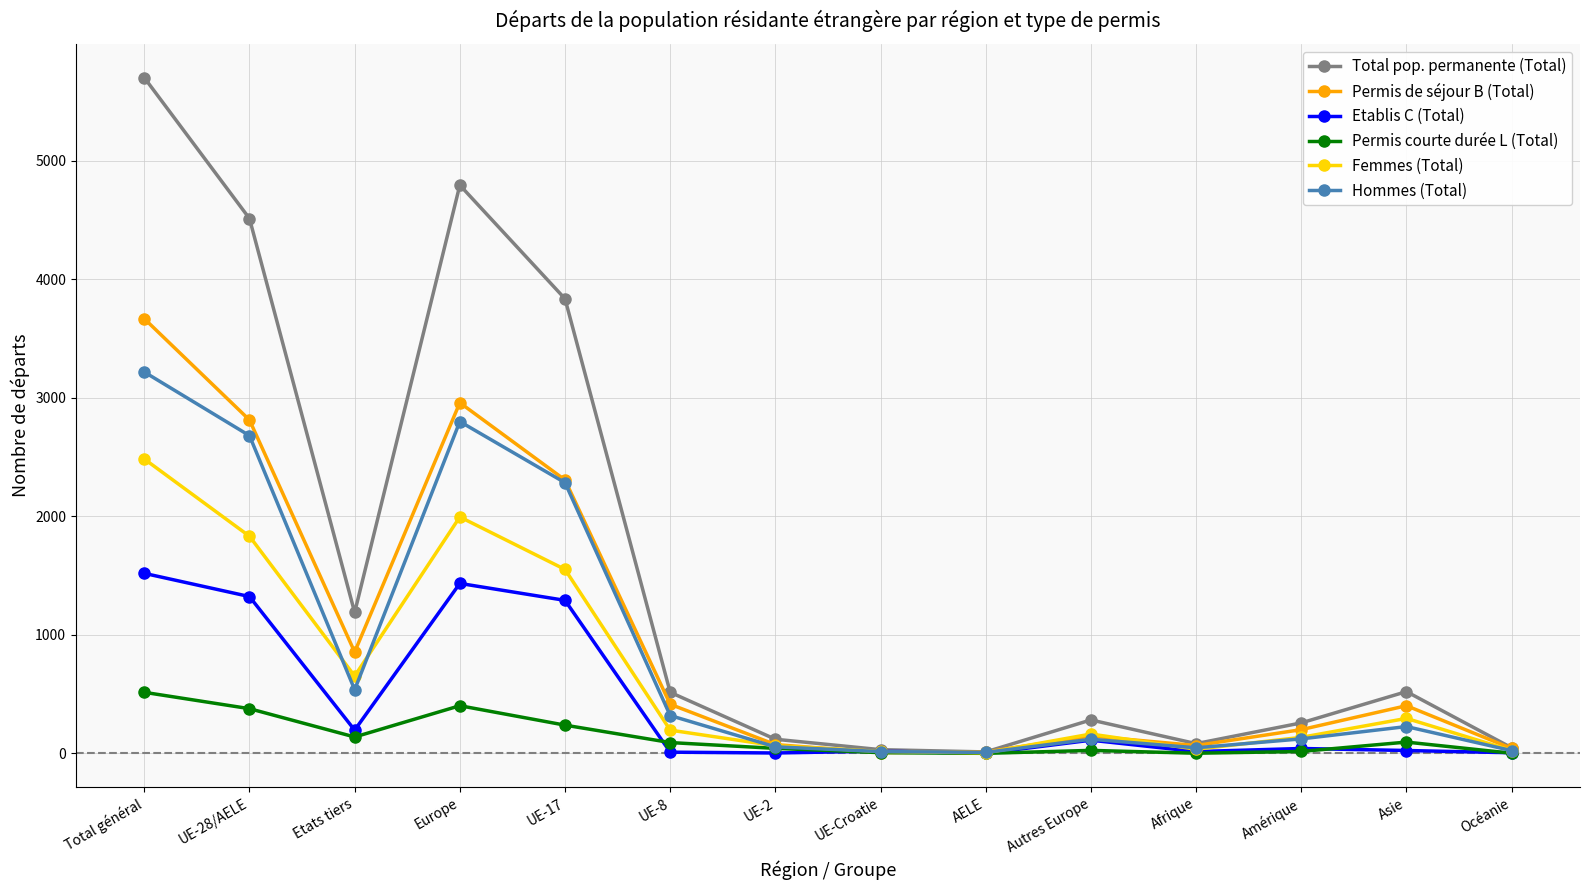

True or false: Hommes (Total) has more than 2 points higher than both neighbors.

True